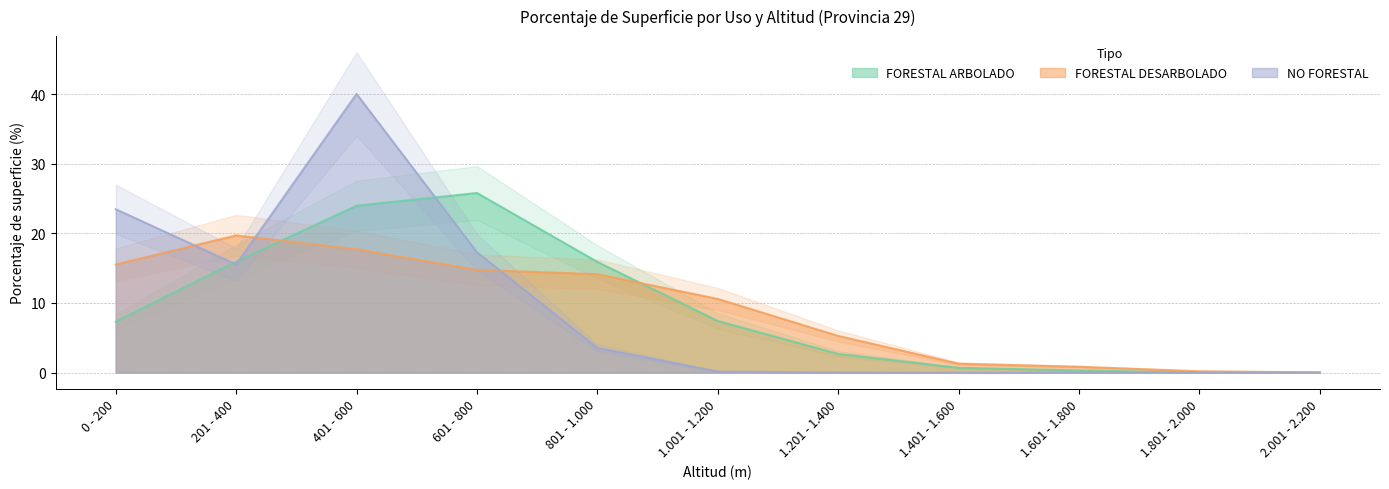

Is the value of FORESTAL ARBOLADO at 1.001 - 1.200 greater than the value of FORESTAL DESARBOLADO at 1.001 - 1.200?

No